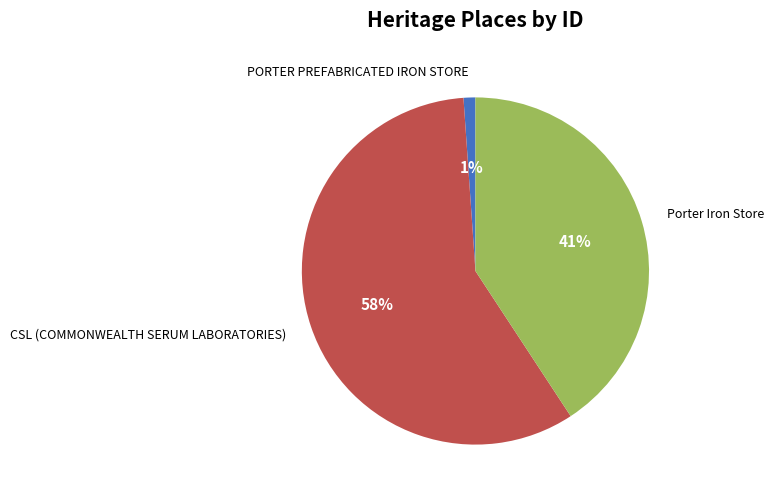

What is the largest slice in the pie chart?

CSL (COMMONWEALTH SERUM LABORATORIES)